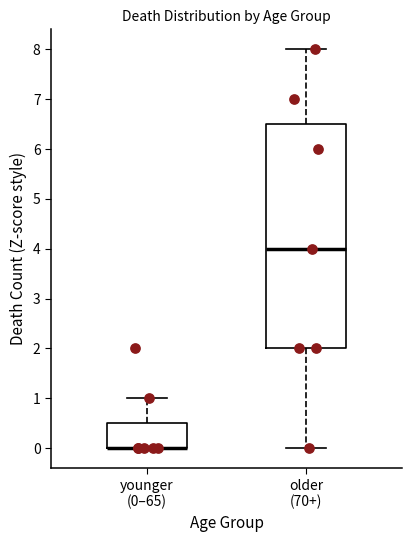

Which box is the tallest, from its lower edge to its upper edge?

older (70+)